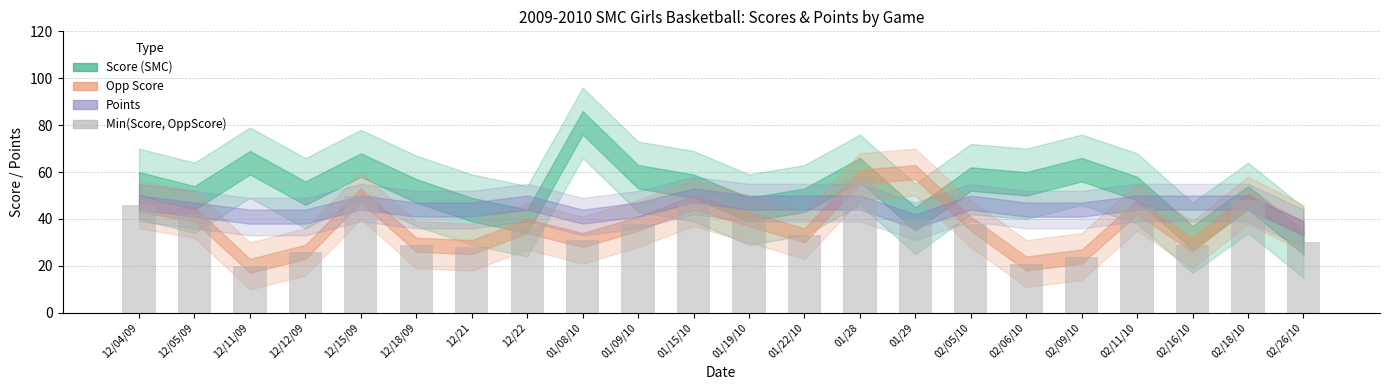

What is the change in value from 12/21 to 01/09/10?

+10